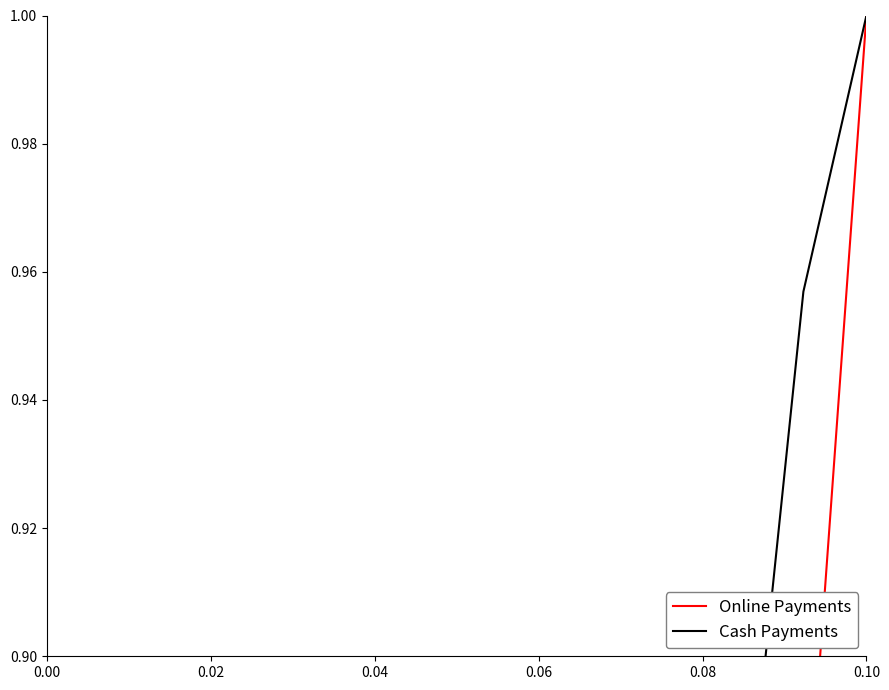

Is the value of Cash Payments at 13 greater than the value of Online Payments at 0.08?

Yes